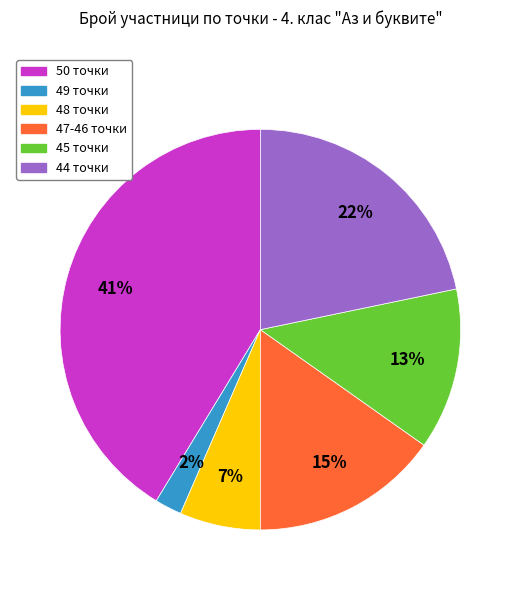

To the nearest percent, what percentage of the pie is 49 точки?

2%